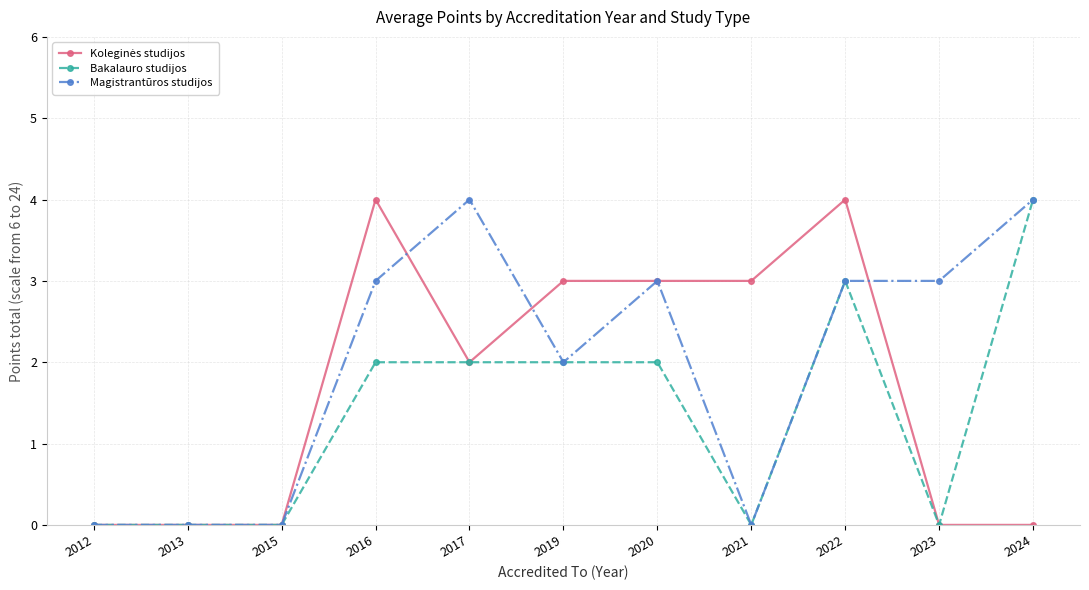

How many categories are shown in the chart?

11